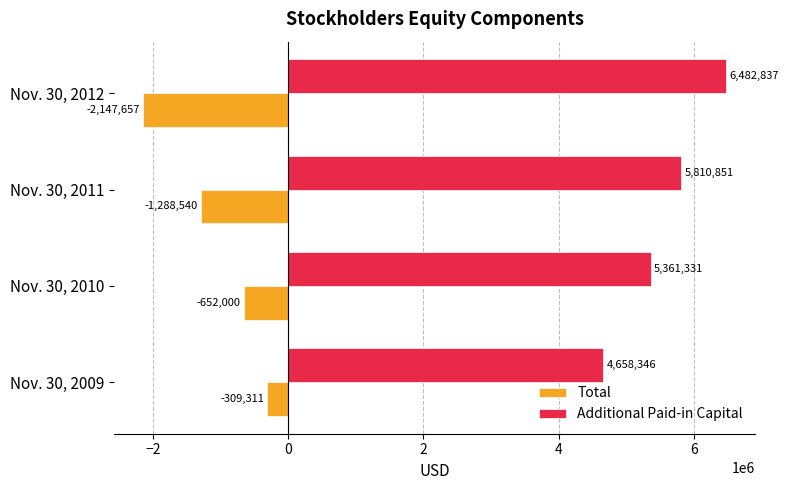

At which category is the sum across all series the highest?

Nov. 30, 2010